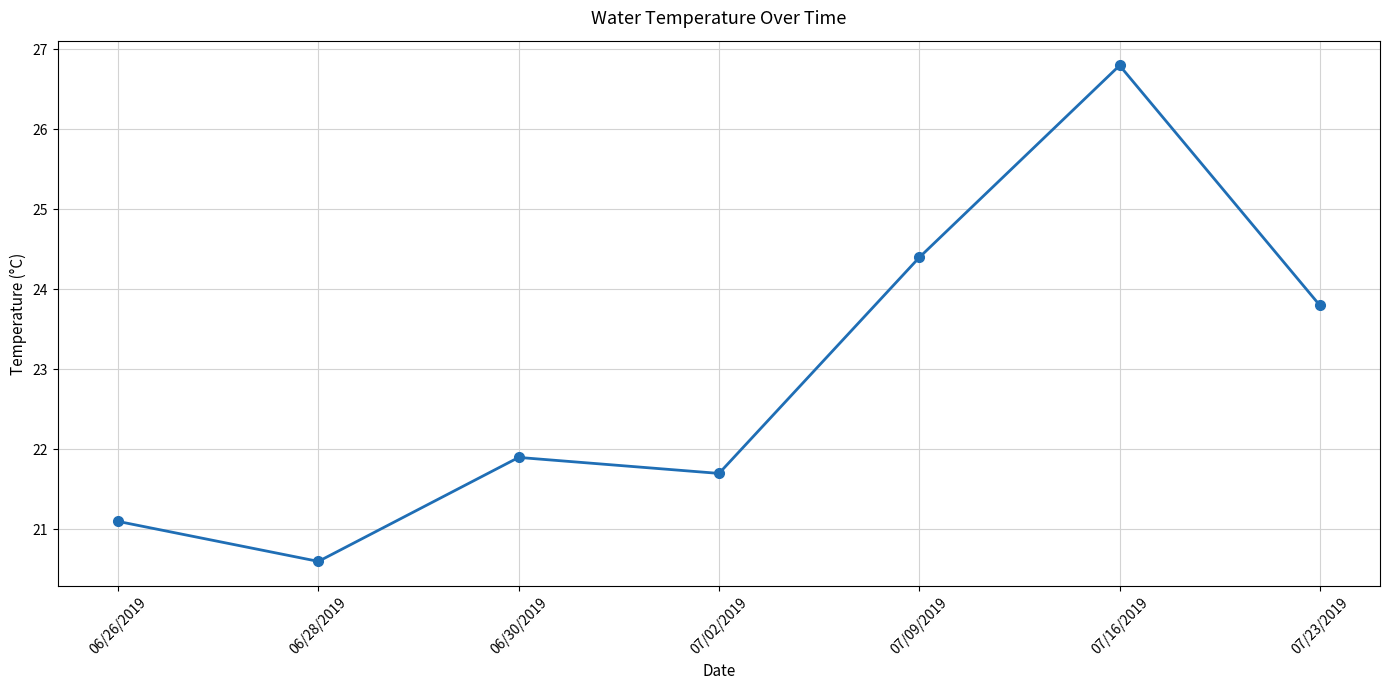

What is the smallest value displayed?

20.6